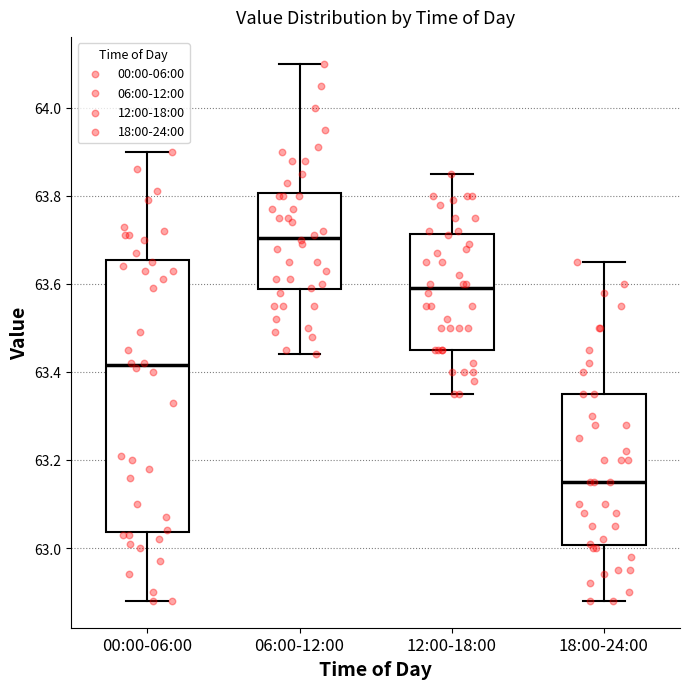

Reading left to right, transcribe this box plot: for each box, give where its median line is, the range the box spans, and where its two whiskers end, as read against the y-axis. The values are not printed on the chart, so give them approximately, as read against the axis.

00:00-06:00: median 63.42, box 63.04 to 63.66, whiskers 62.88 to 63.90
06:00-12:00: median 63.70, box 63.58 to 63.80, whiskers 63.44 to 64.10
12:00-18:00: median 63.60, box 63.46 to 63.72, whiskers 63.36 to 63.86
18:00-24:00: median 63.16, box 63.00 to 63.36, whiskers 62.88 to 63.66